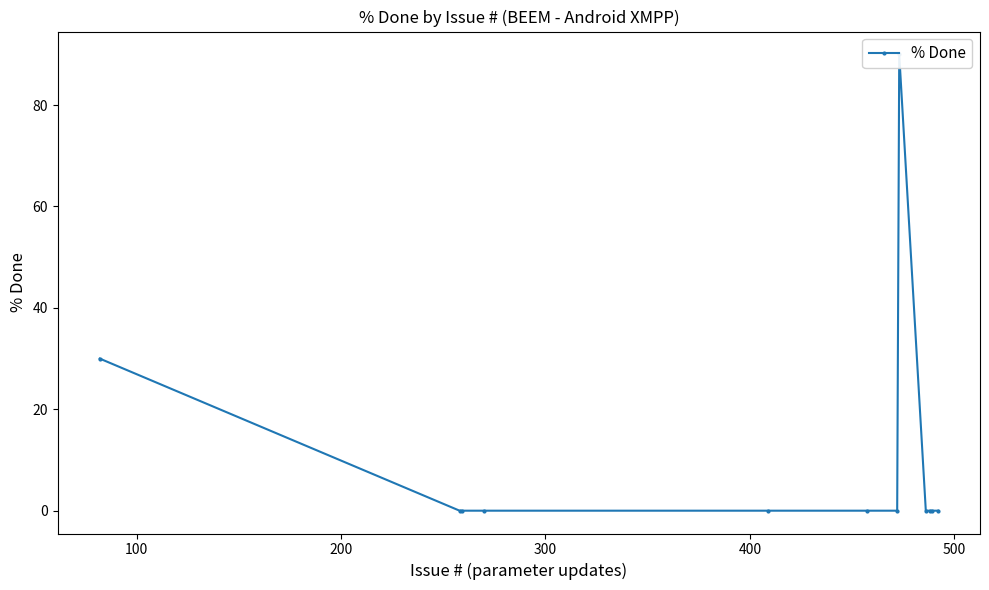

Count the number of values greater than 0.

2